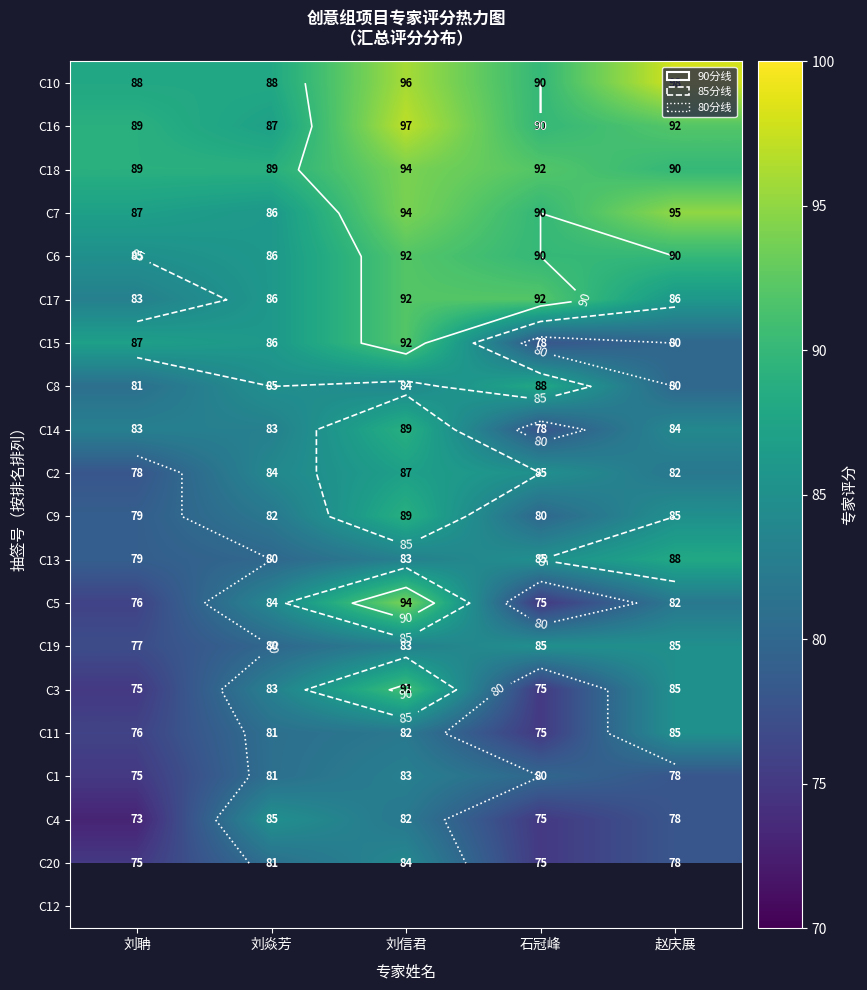

At which category does the chart reach its minimum across all series?

刘聃